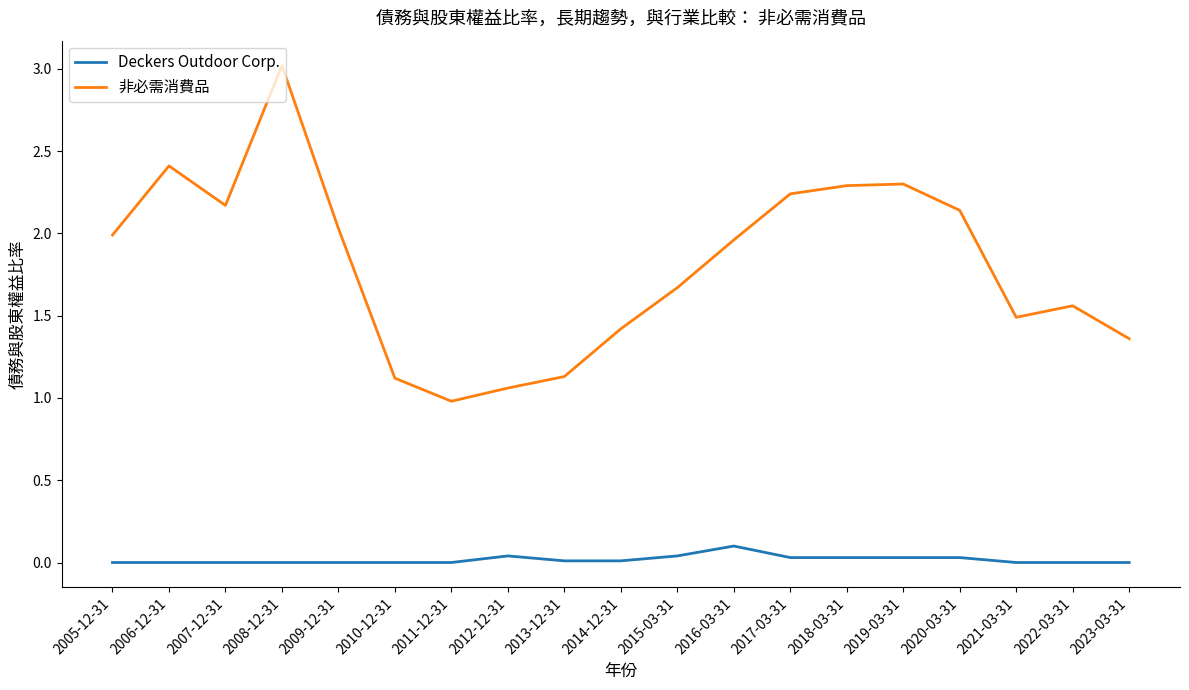

True or false: 非必需消費品 and Deckers Outdoor Corp. cross at least once.

False